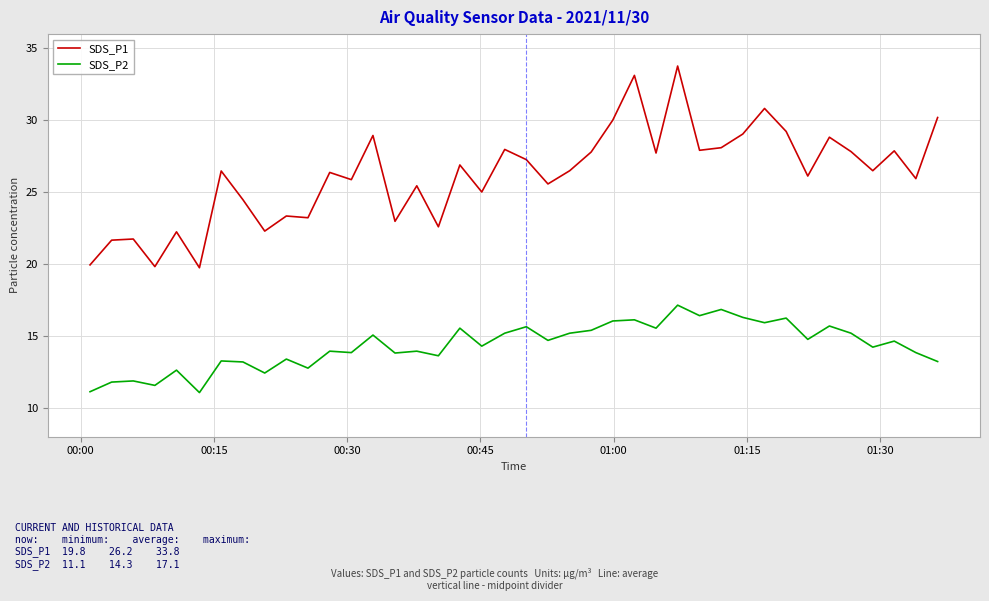

What is the maximum value for SDS_P1?

33.8